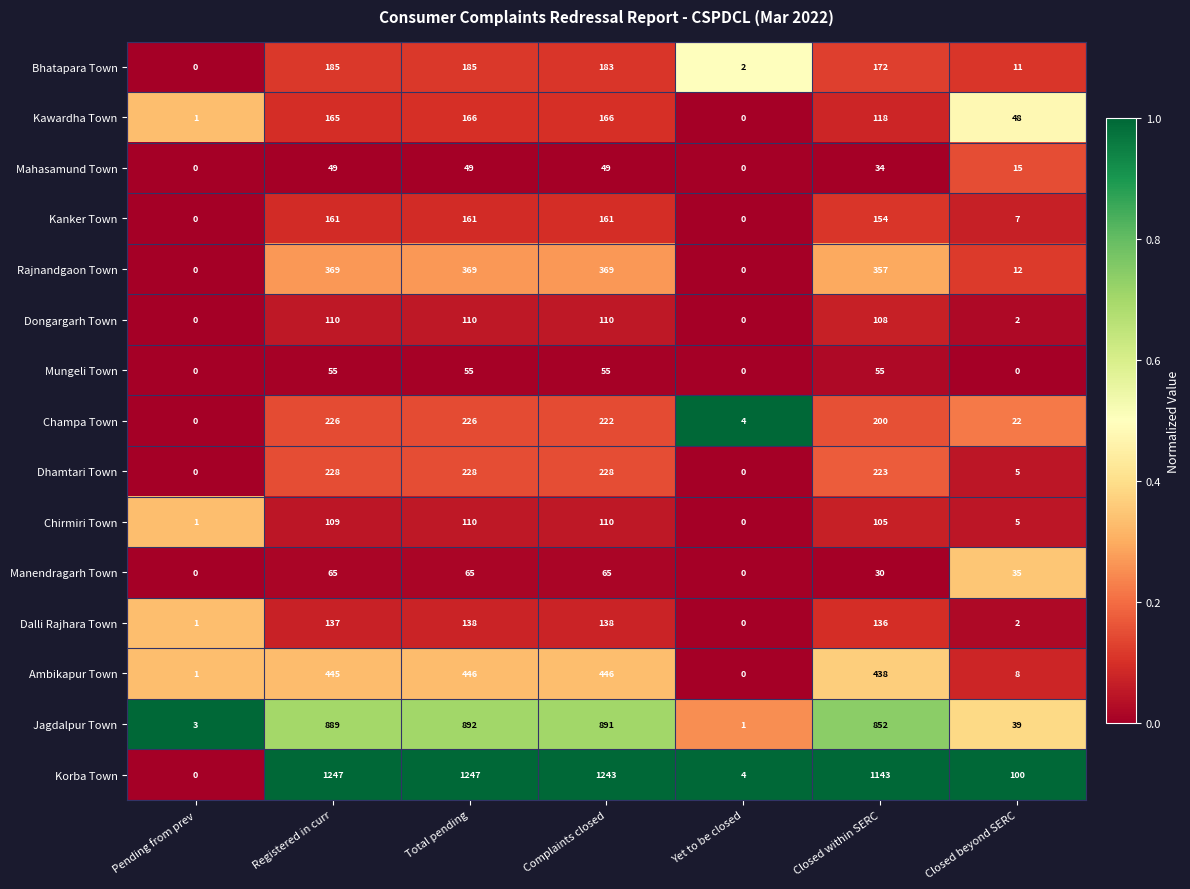

List the labels in order of Jagdalpur Town value, smallest first.

Yet to be closed, Pending from prev, Closed beyond SERC, Closed within SERC, Registered in curr, Complaints closed, Total pending